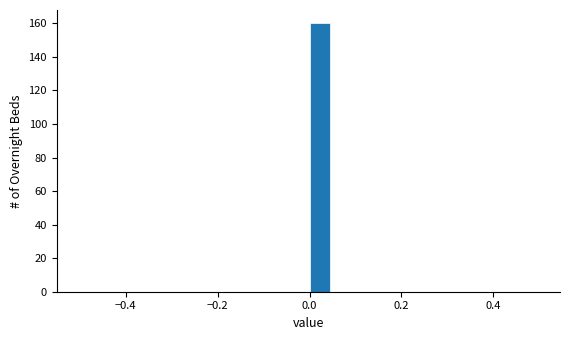

Read against the x-axis, roughly where is the centre of the tallest bar?

0.02